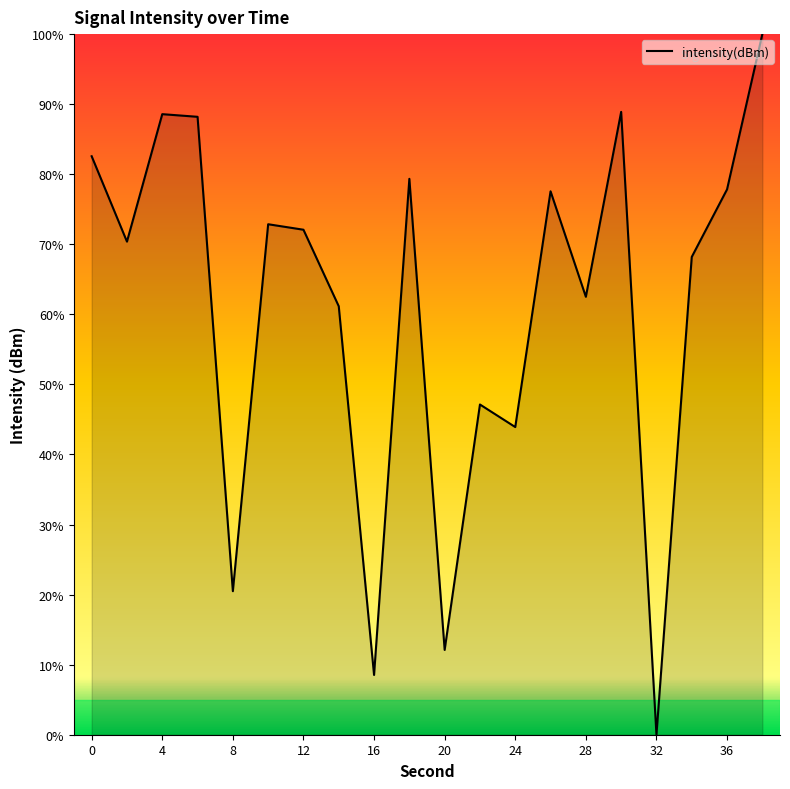

What is the greatest value displayed?

100.0